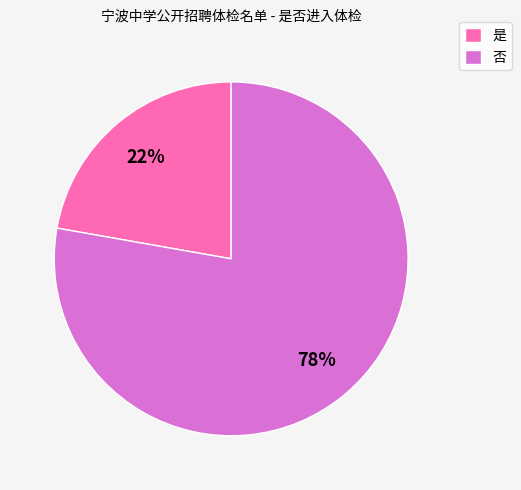

Is it true that 是 is 22% of the pie?

True